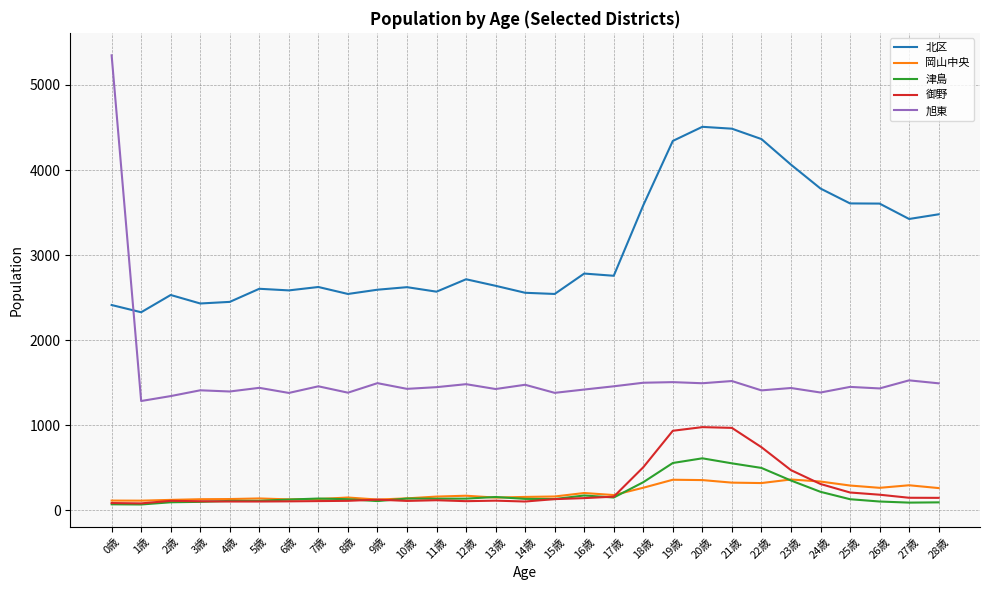

Is it true that 御野 equals 83 at 0歳?

True